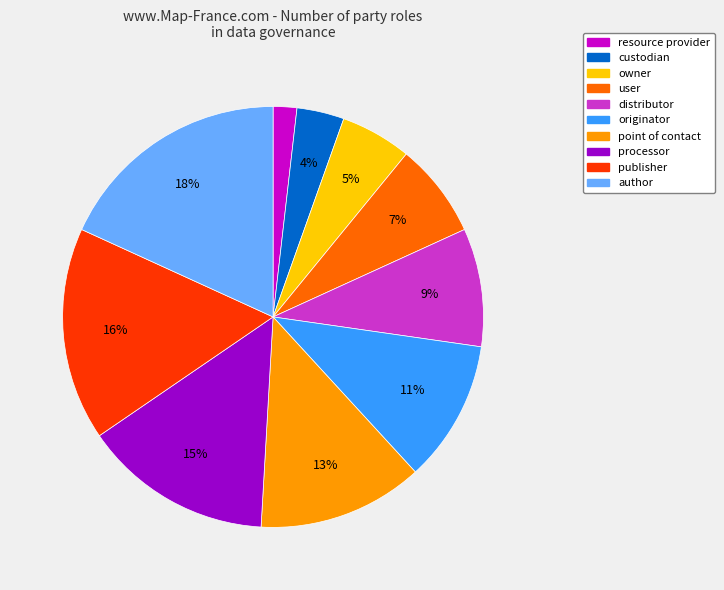

Which slice is the largest?

author